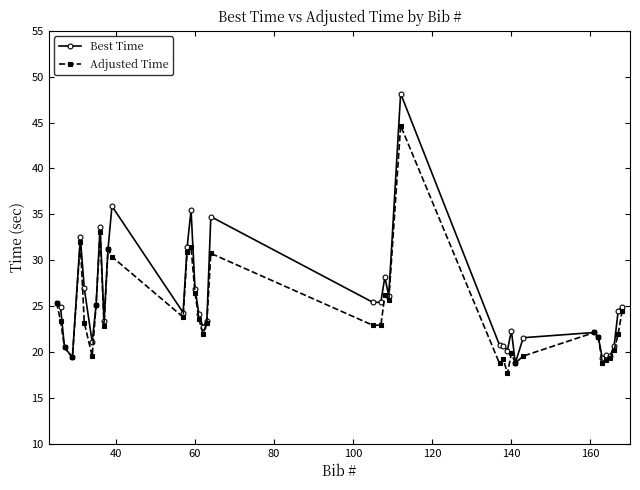

Which series has the largest total across all categories?

Best Time